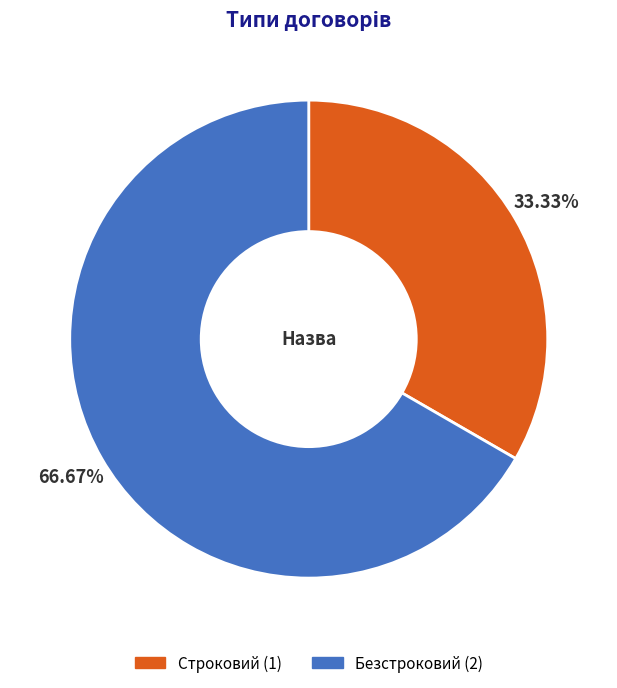

To the nearest percent, what percentage of the pie is Строковий?

33%